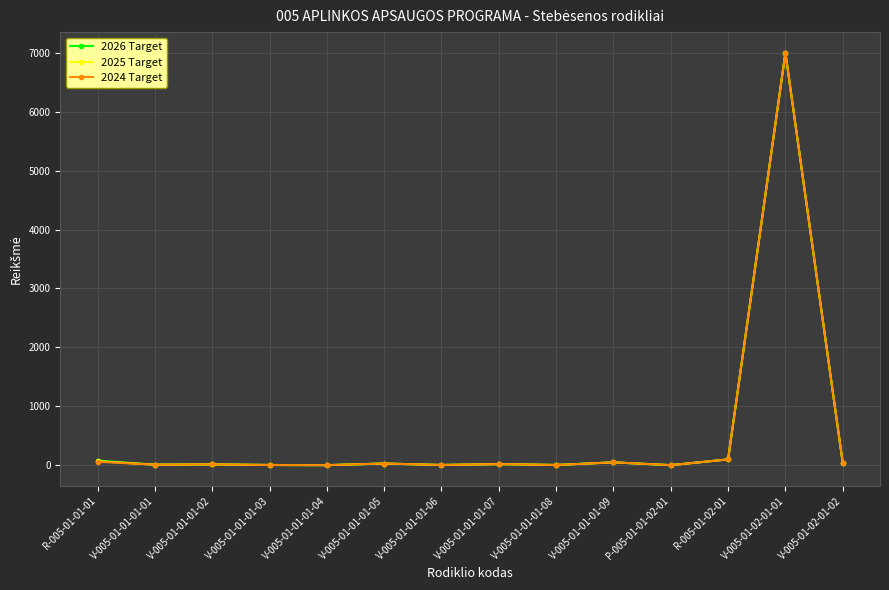

What is the value of the 2024 Target point at the 13th from the left?

7000